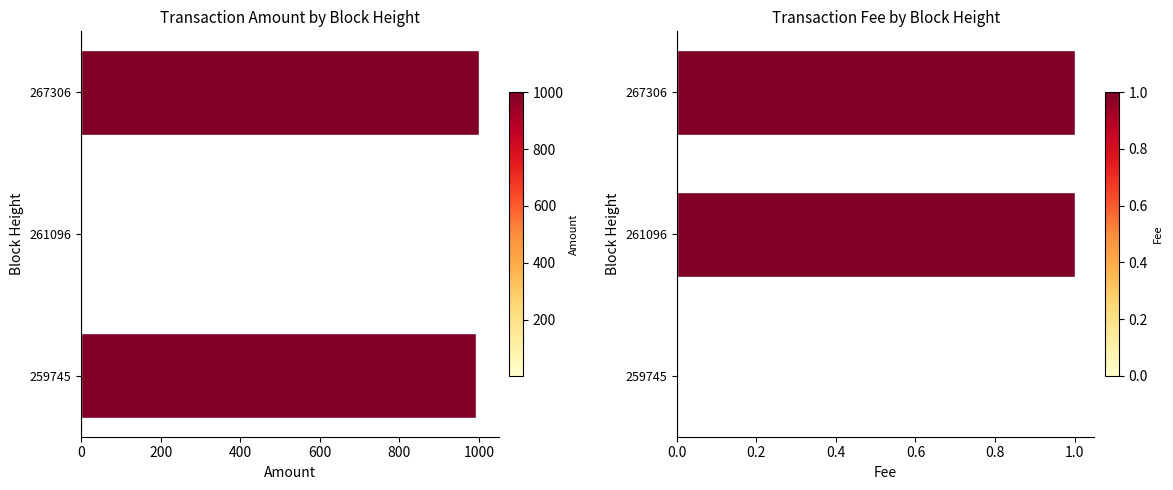

What is the value of the Amount bar at the 3rd from the left?

1000.0